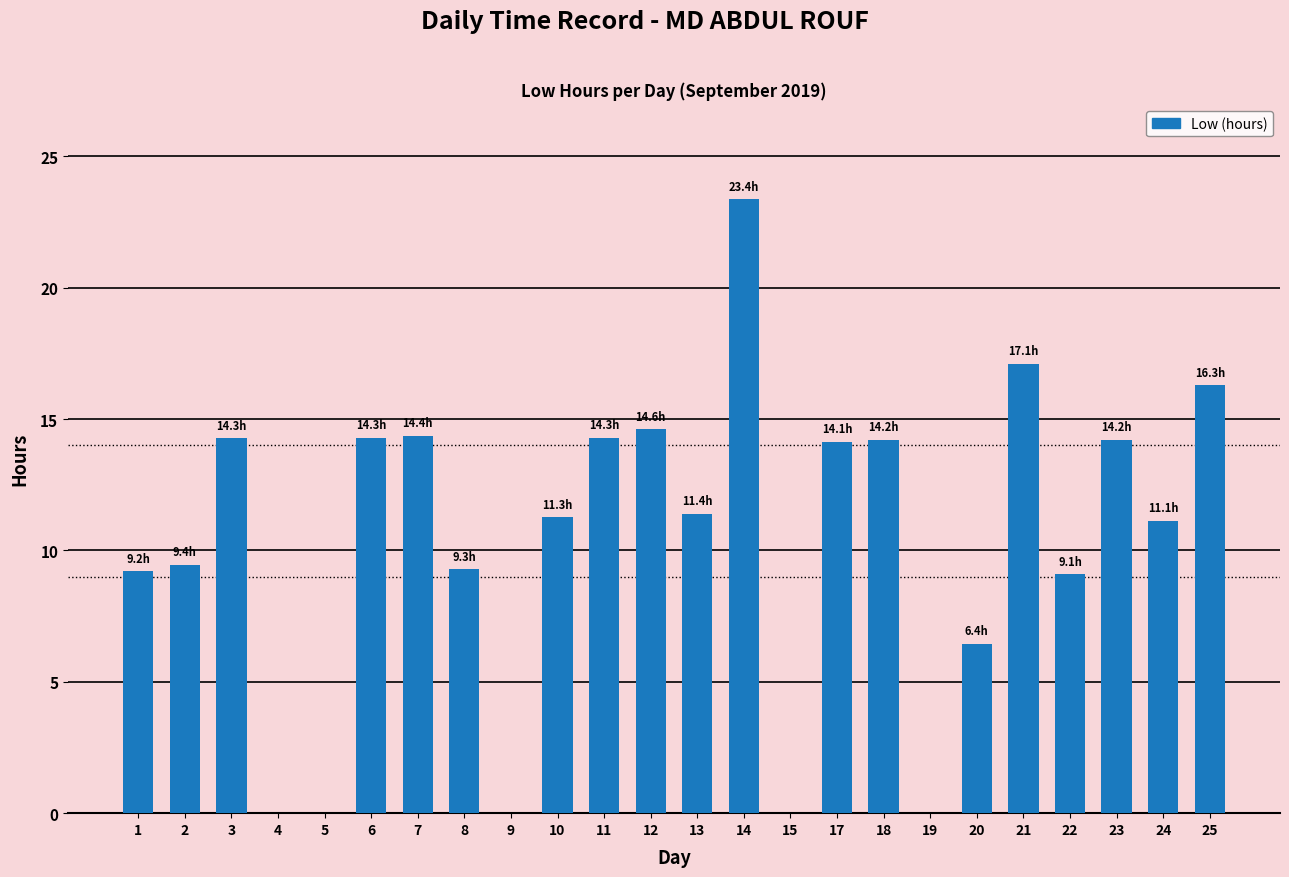

At which label does the data first exceed 11?

3